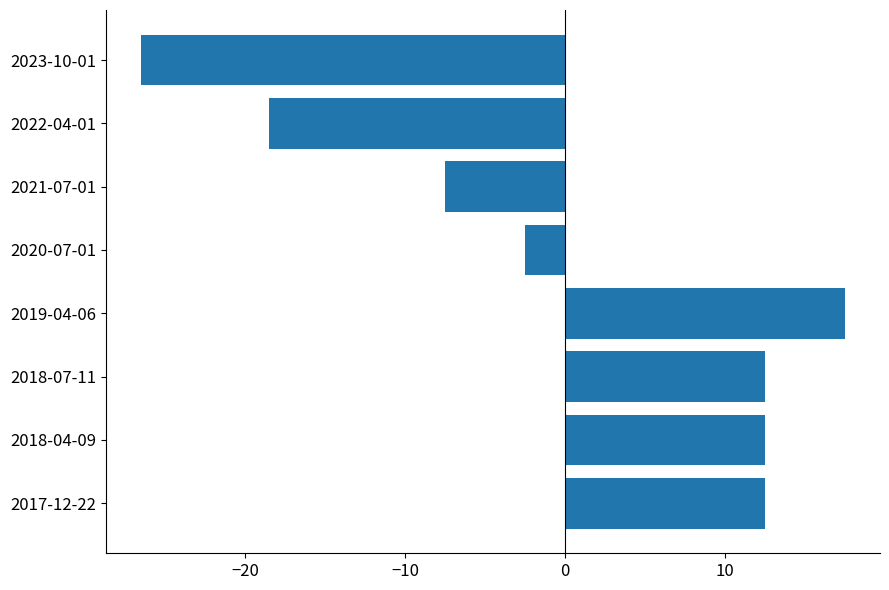

What is the difference between the maximum and second lowest values?

36.0